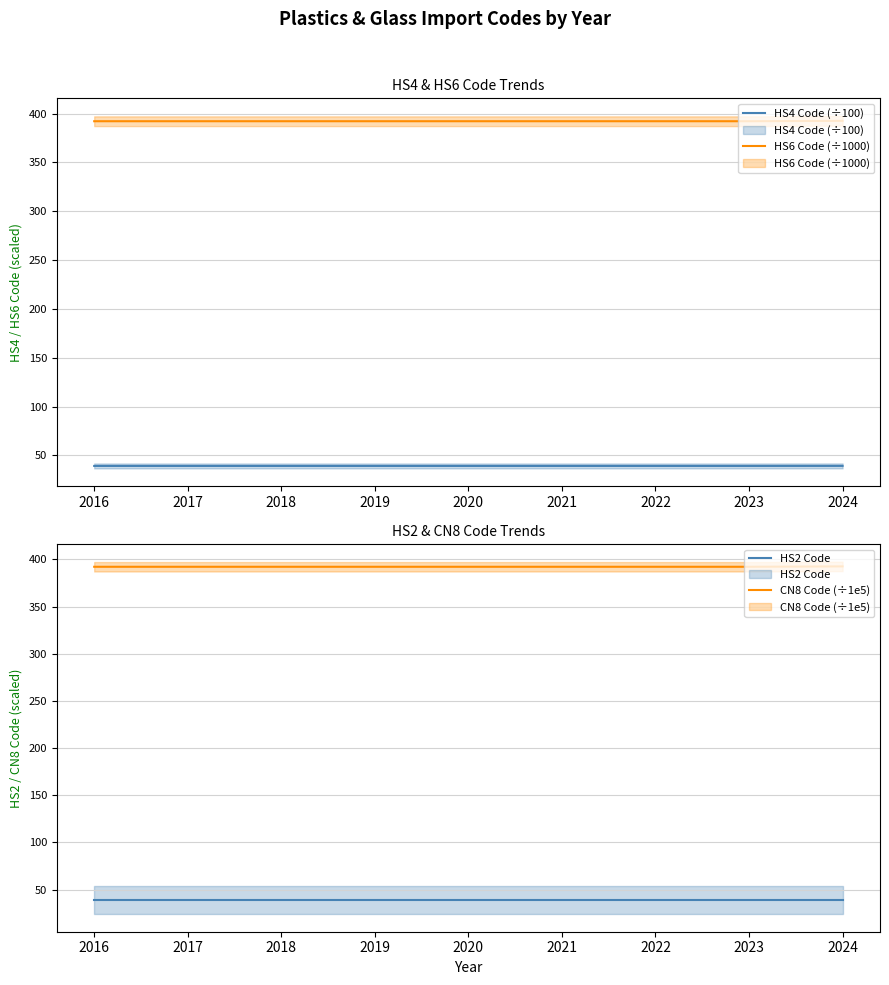

Does the chart display data point markers on the line(s)?

No